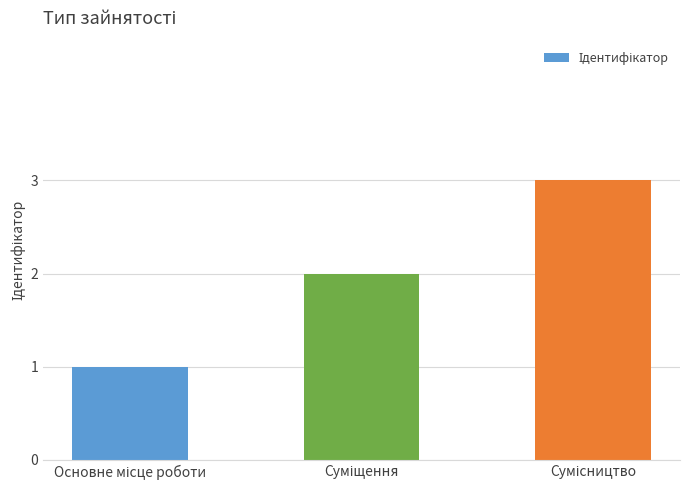

What is the greatest value displayed?

3